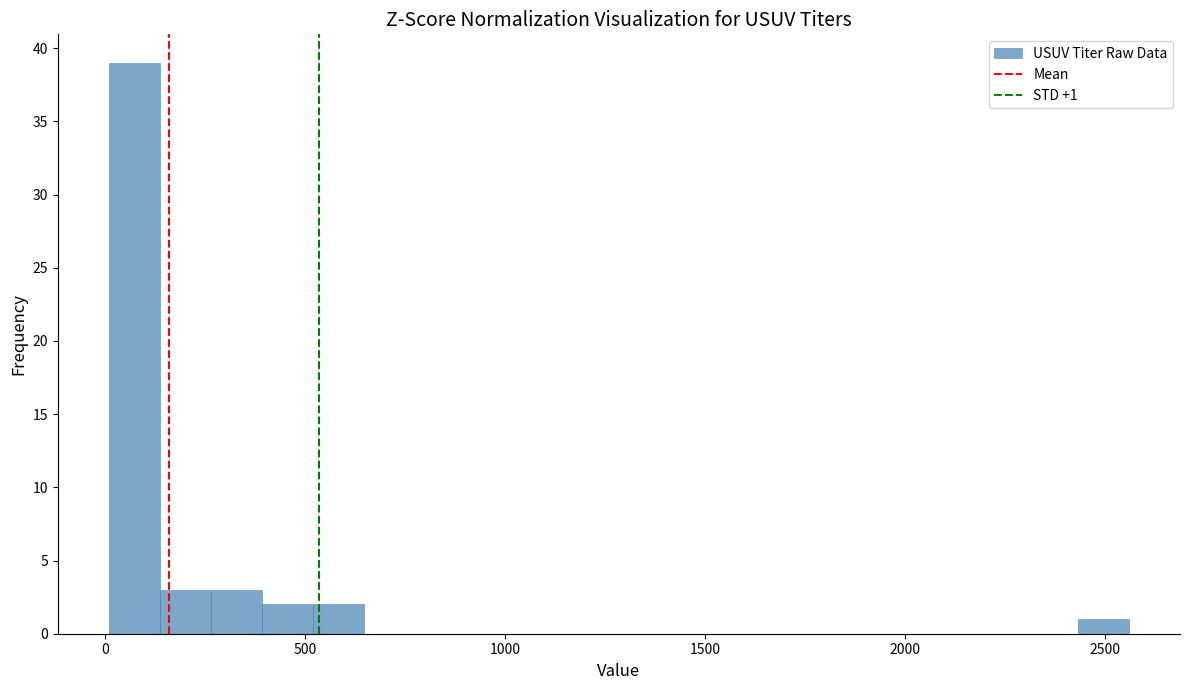

Around what value on the x-axis is the tallest bar? Give the approximate position of its centre, as read against the axis.

50